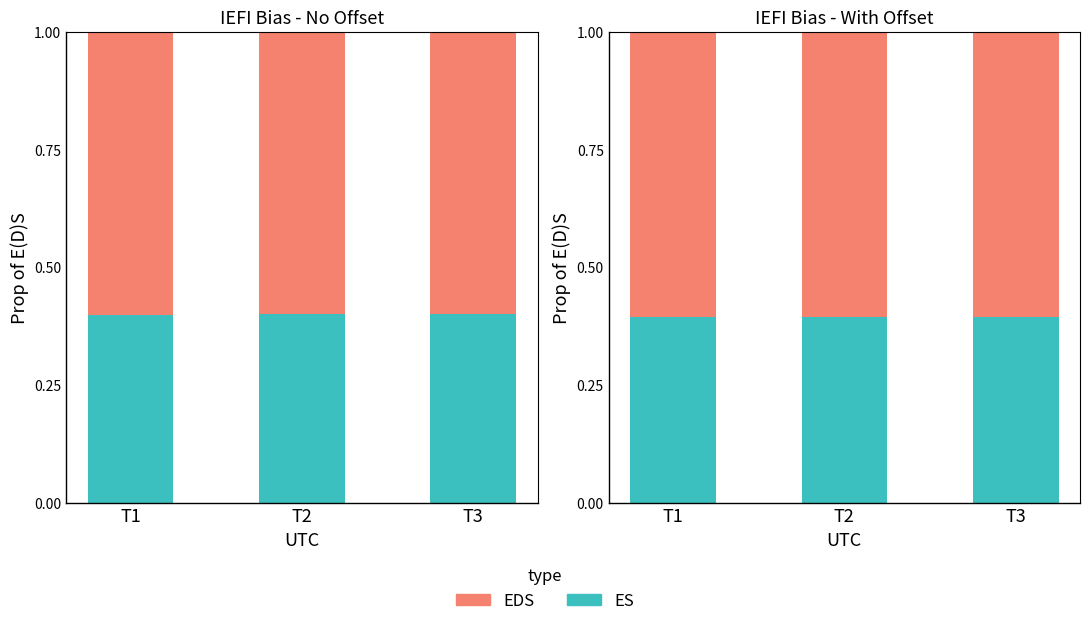

What is the value of the ES bar at the 2nd from the left?

0.4